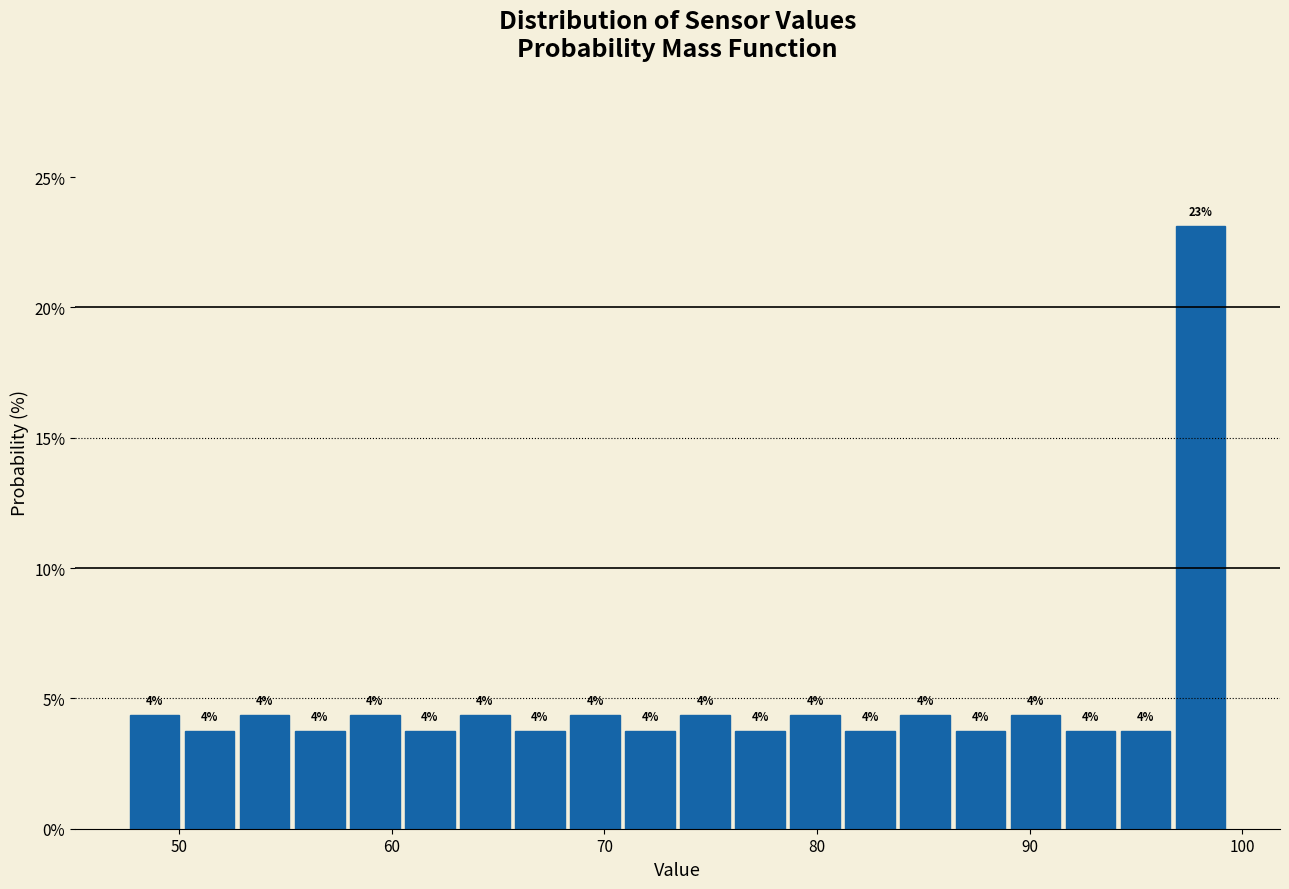

Read against the x-axis, roughly where is the centre of the tallest bar?

98